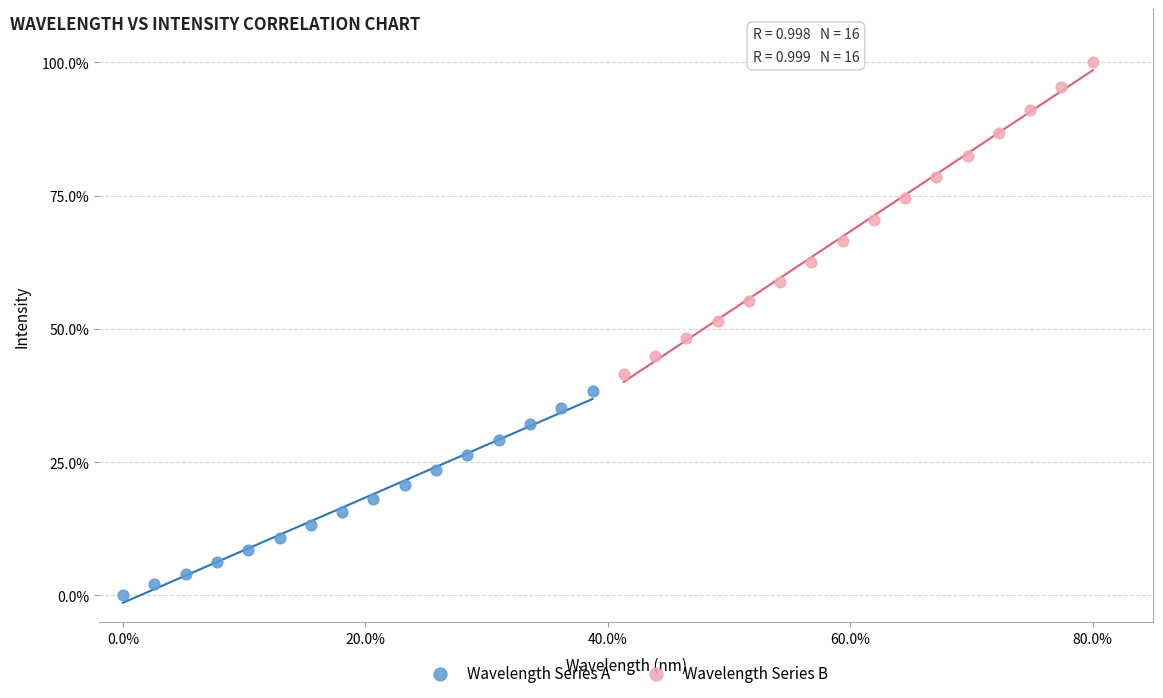

Which series has the largest Y range (max minus min)?

Wavelength Series B